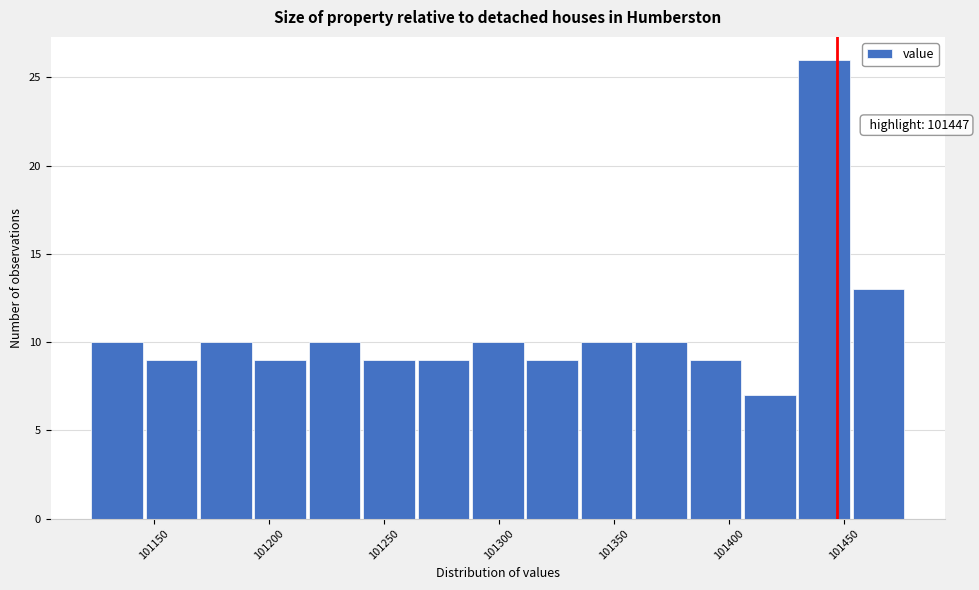

Over which range of the x-axis is the bar tallest?

101430 to 101455